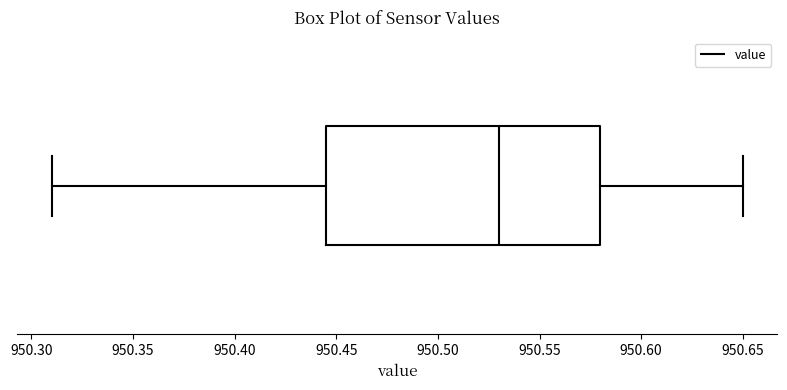

Where does the median line of the box sit on the x-axis? The values are not printed on the chart, so give them approximately, as read against the axis.

950.530